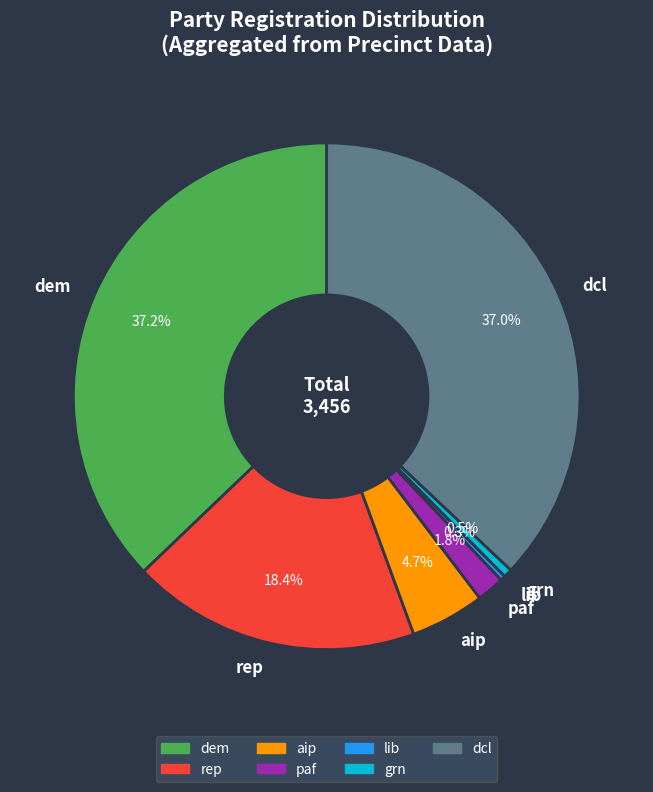

Count the number of slices in the pie.

7